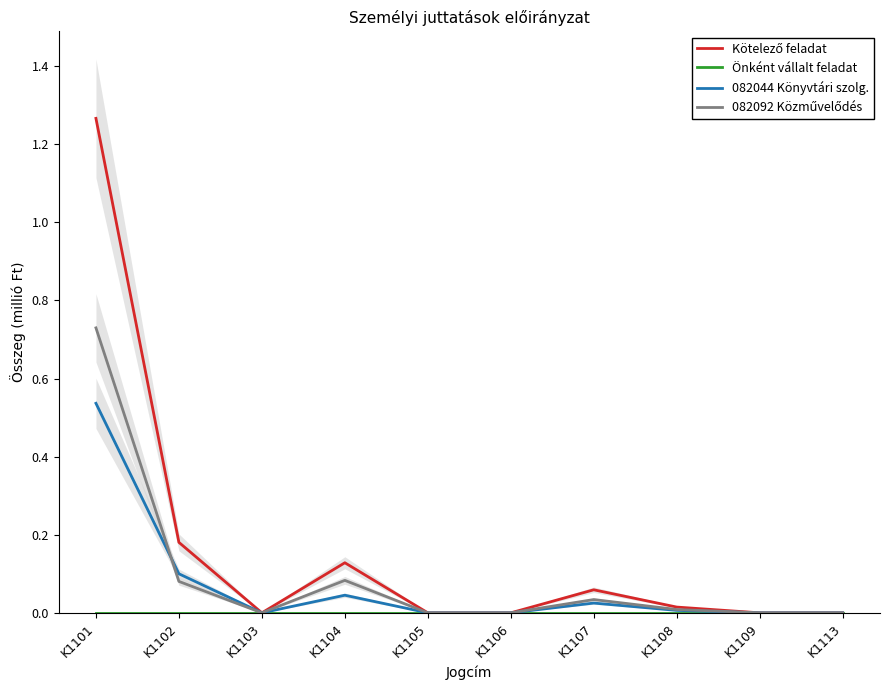

After their last crossing, which series has the higher values: 082044 Könyvtári szolg. or 082092 Közművelődés?

082044 Könyvtári szolg.